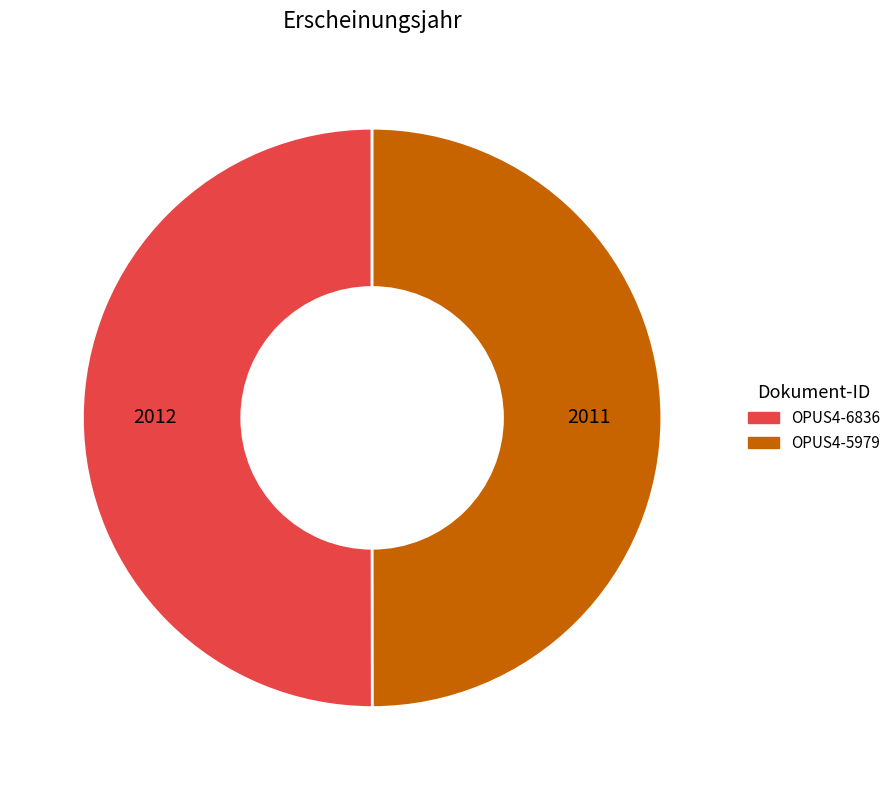

Is it true that OPUS4-5979 is 39% of the pie?

False